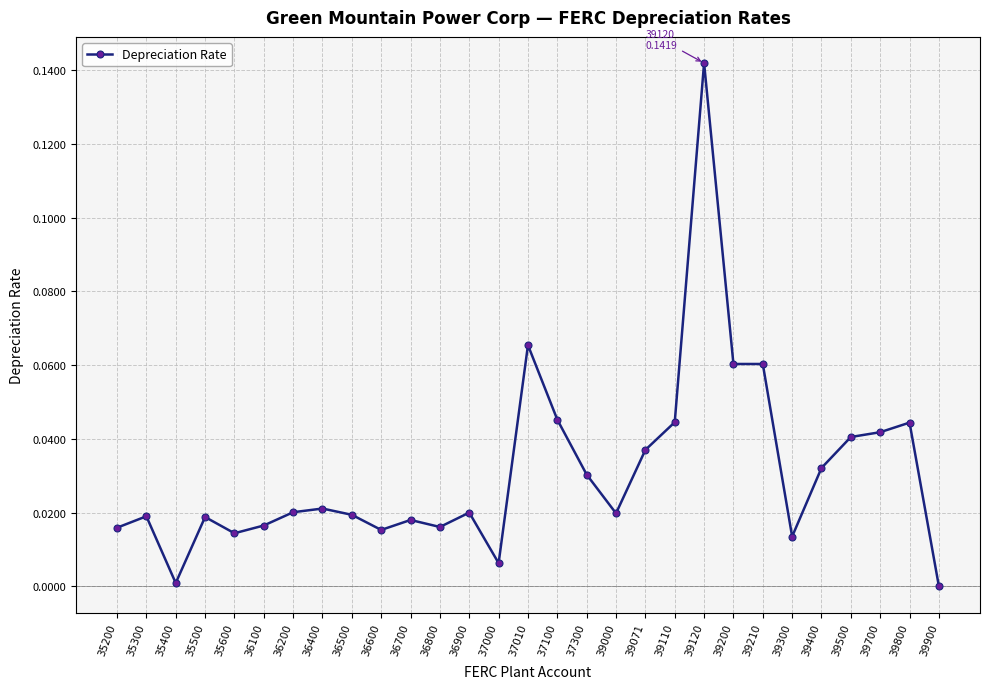

What is the sum of all values?

0.9